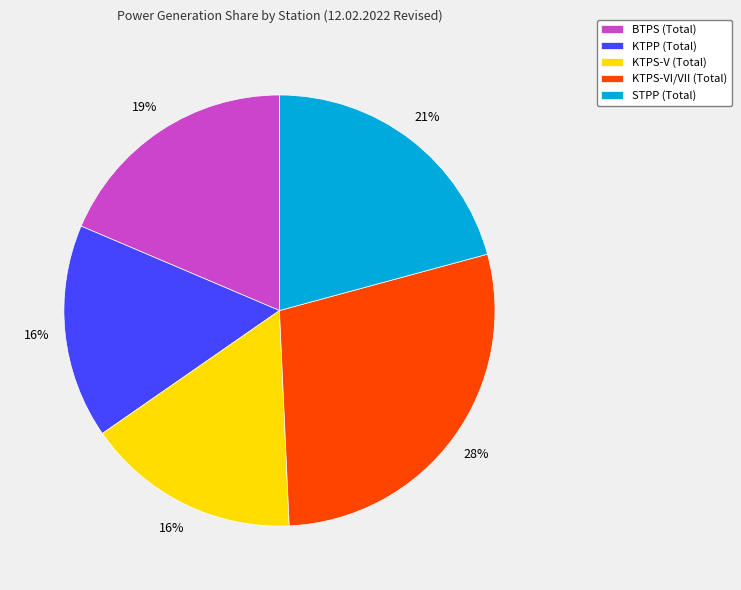

Approximately how many times larger is the value at KTPS-VI/VII (Total) compared to KTPS-V (Total)?

1.8